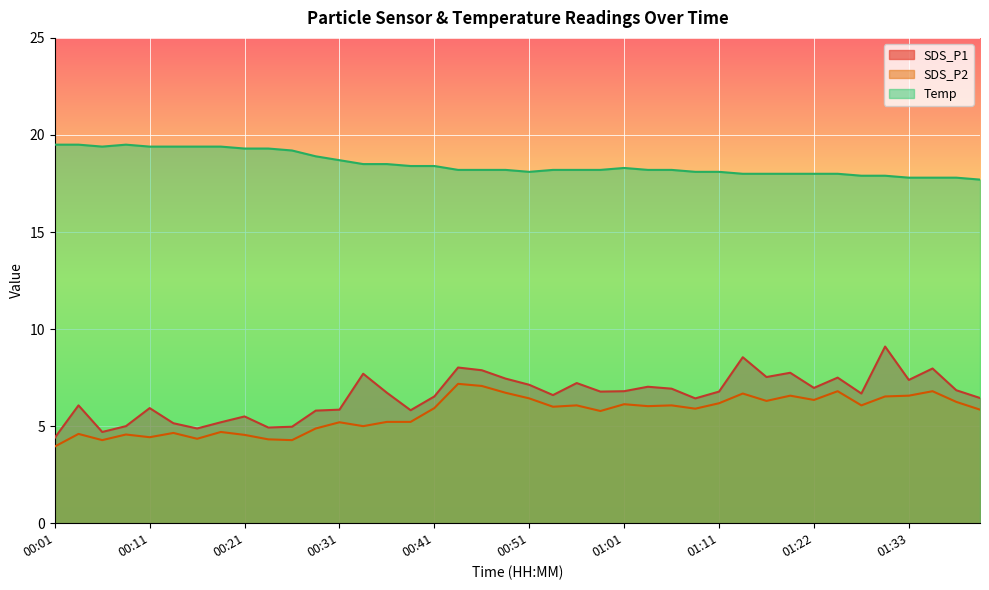

How many data points in SDS_P2 are above 6?

19